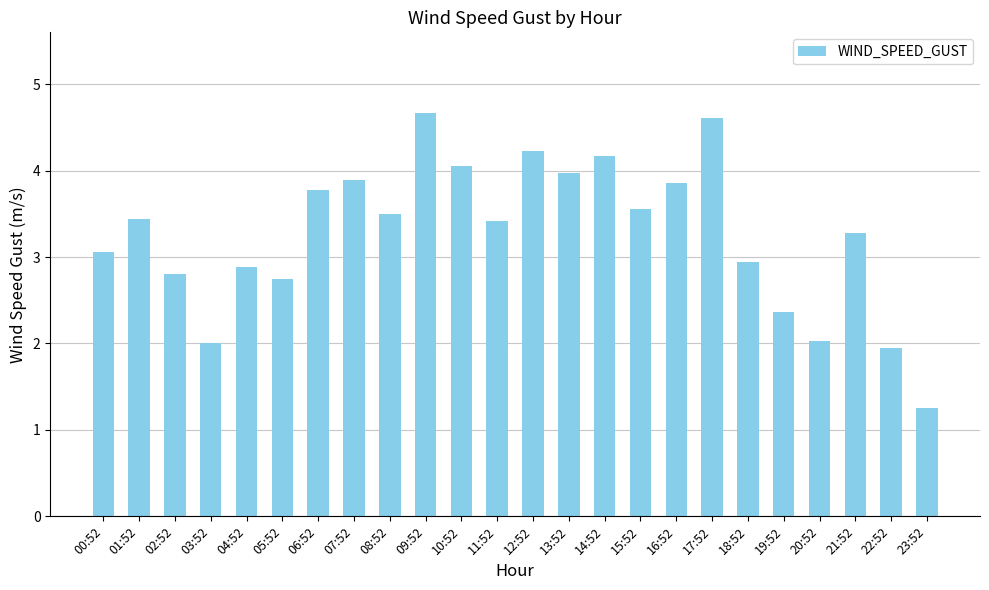

What is the average value?

3.3